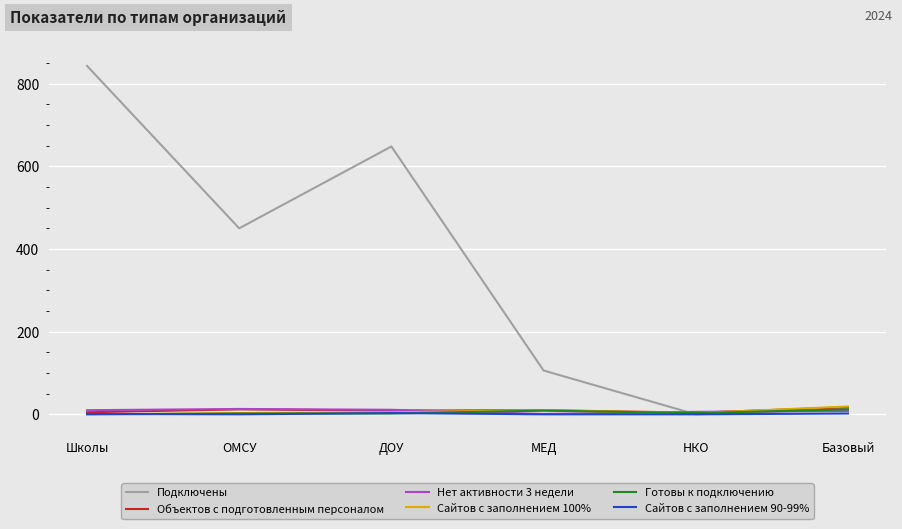

True or false: Подключены has a value of 106 at МЕД.

True